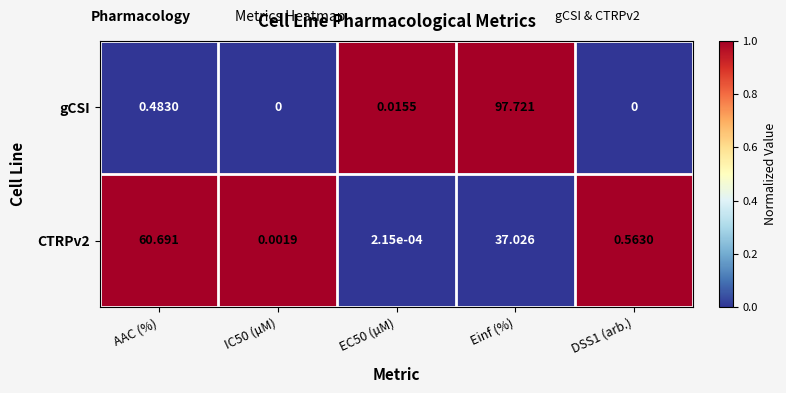

How many series are shown in this chart?

2